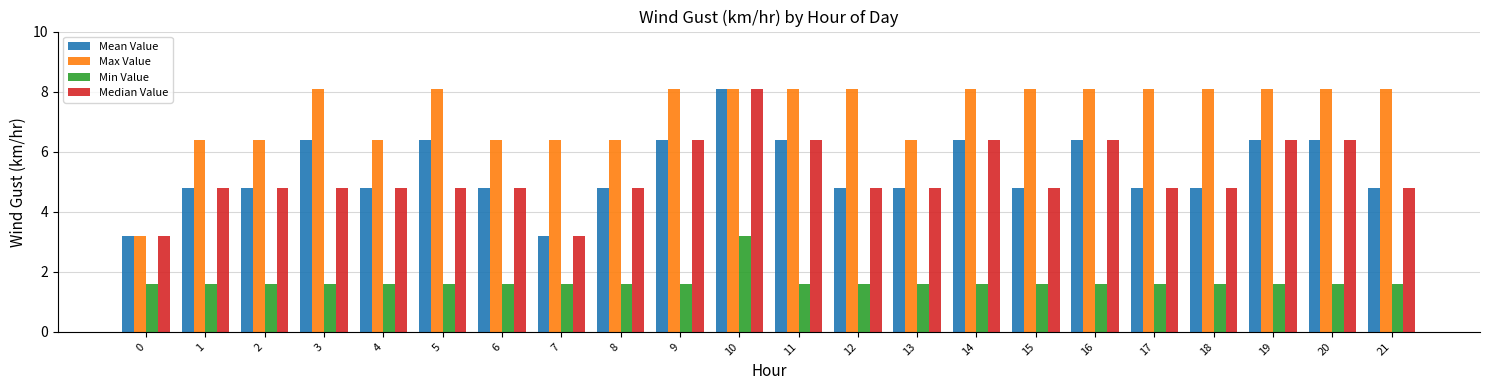

Reading left to right, what are all the values shown in this chart?

Mean Value: 0=3.2	1=4.8	2=4.8	3=6.4	4=4.8	5=6.4	6=4.8	7=3.2	8=4.8	9=6.4	10=8.1	11=6.4	12=4.8	13=4.8	14=6.4	15=4.8	16=6.4	17=4.8	18=4.8	19=6.4	20=6.4	21=4.8
Max Value: 0=3.2	1=6.4	2=6.4	3=8.1	4=6.4	5=8.1	6=6.4	7=6.4	8=6.4	9=8.1	10=8.1	11=8.1	12=8.1	13=6.4	14=8.1	15=8.1	16=8.1	17=8.1	18=8.1	19=8.1	20=8.1	21=8.1
Min Value: 0=1.6	1=1.6	2=1.6	3=1.6	4=1.6	5=1.6	6=1.6	7=1.6	8=1.6	9=1.6	10=3.2	11=1.6	12=1.6	13=1.6	14=1.6	15=1.6	16=1.6	17=1.6	18=1.6	19=1.6	20=1.6	21=1.6
Median Value: 0=3.2	1=4.8	2=4.8	3=4.8	4=4.8	5=4.8	6=4.8	7=3.2	8=4.8	9=6.4	10=8.1	11=6.4	12=4.8	13=4.8	14=6.4	15=4.8	16=6.4	17=4.8	18=4.8	19=6.4	20=6.4	21=4.8